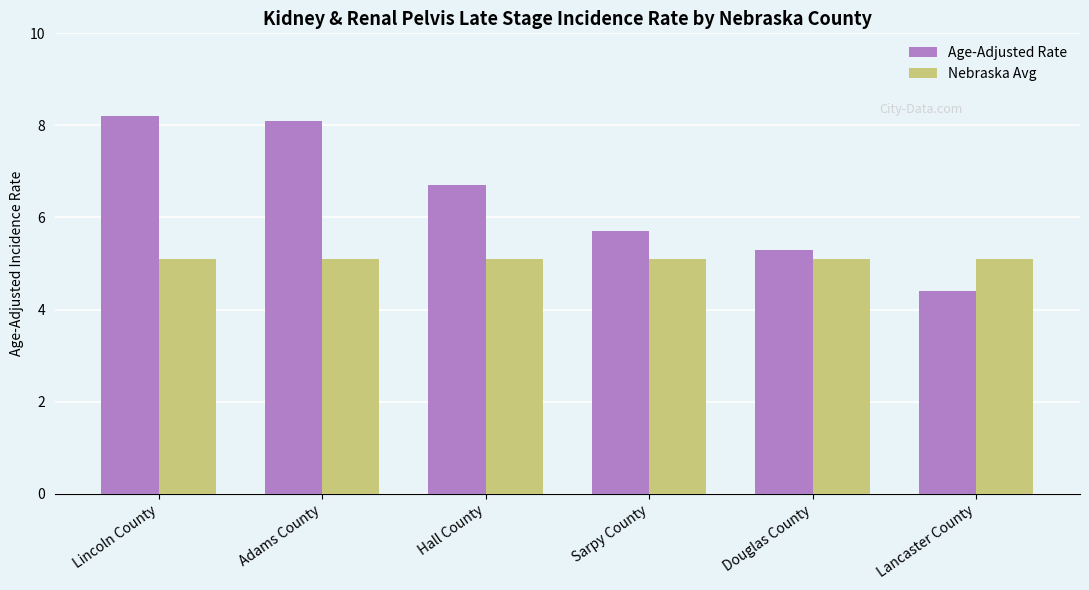

Reading left to right, list all the values displayed in this chart.

Age-Adjusted Rate: Lincoln County=8.2	Adams County=8.1	Hall County=6.7	Sarpy County=5.7	Douglas County=5.3	Lancaster County=4.4
Nebraska Avg: Lincoln County=5.1	Adams County=5.1	Hall County=5.1	Sarpy County=5.1	Douglas County=5.1	Lancaster County=5.1